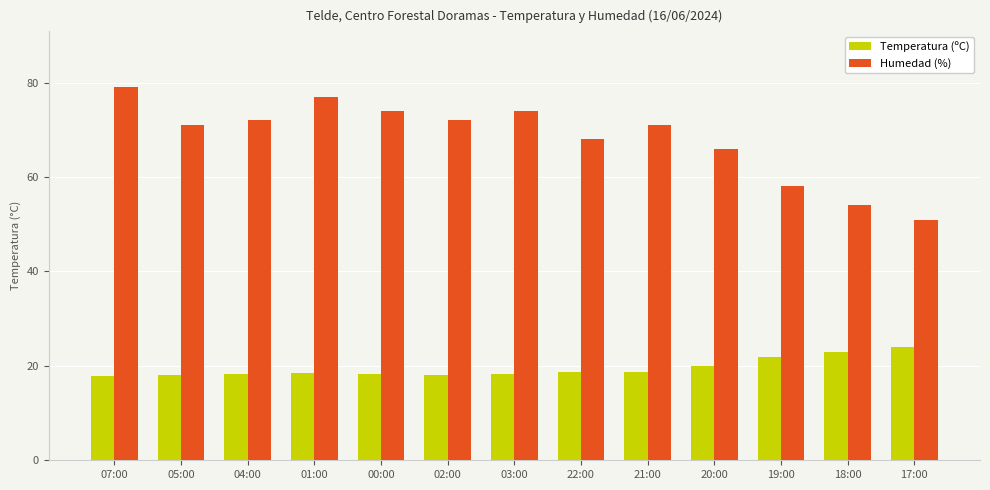

What is the difference between the highest and lowest values at 18:00?

31.0